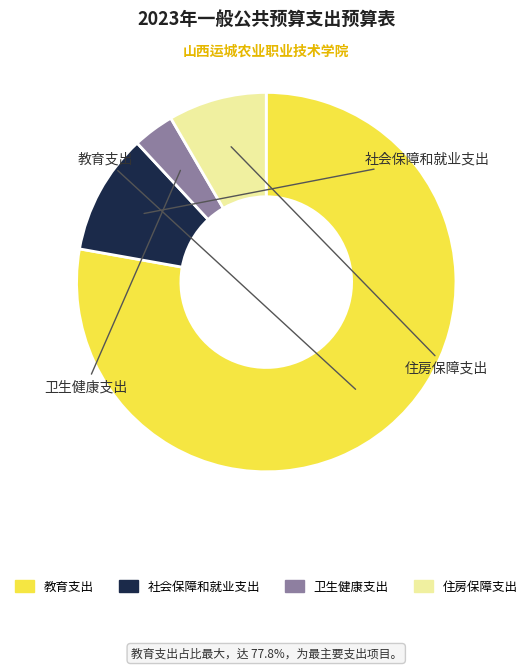

To the nearest percent, what portion does 卫生健康支出 represent?

4%